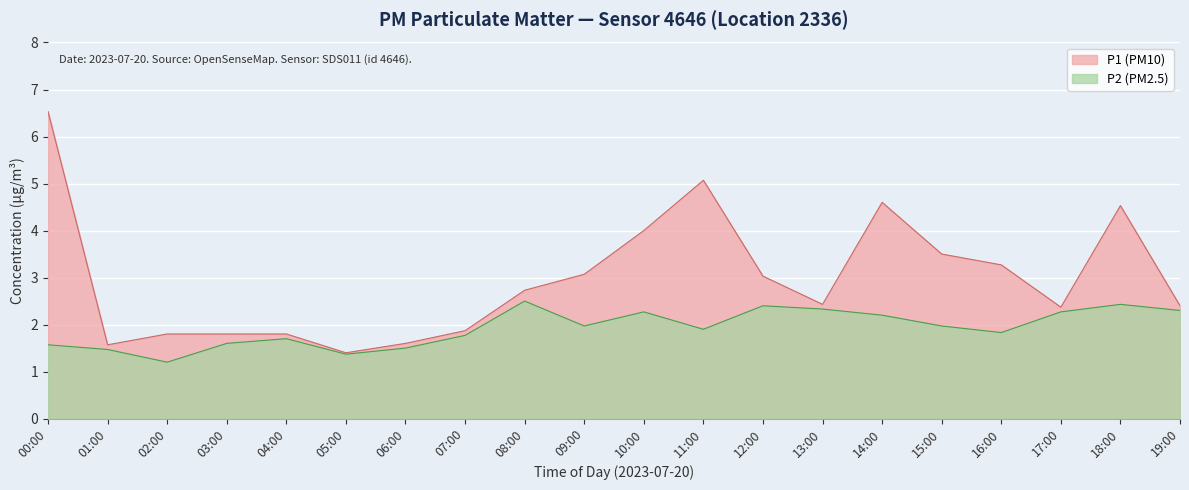

How many lines are shown in the chart?

2